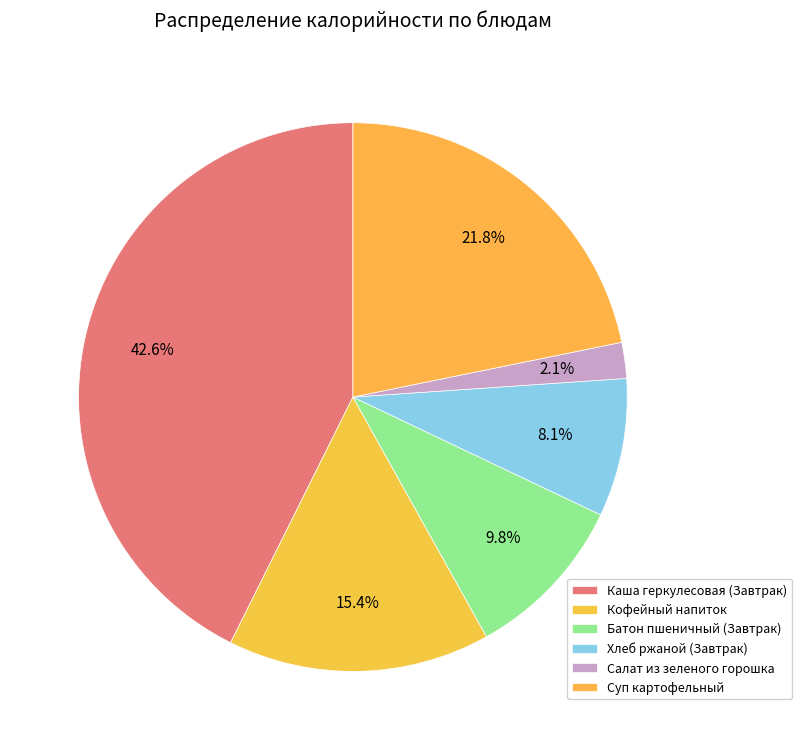

How many segments does this pie chart have?

6